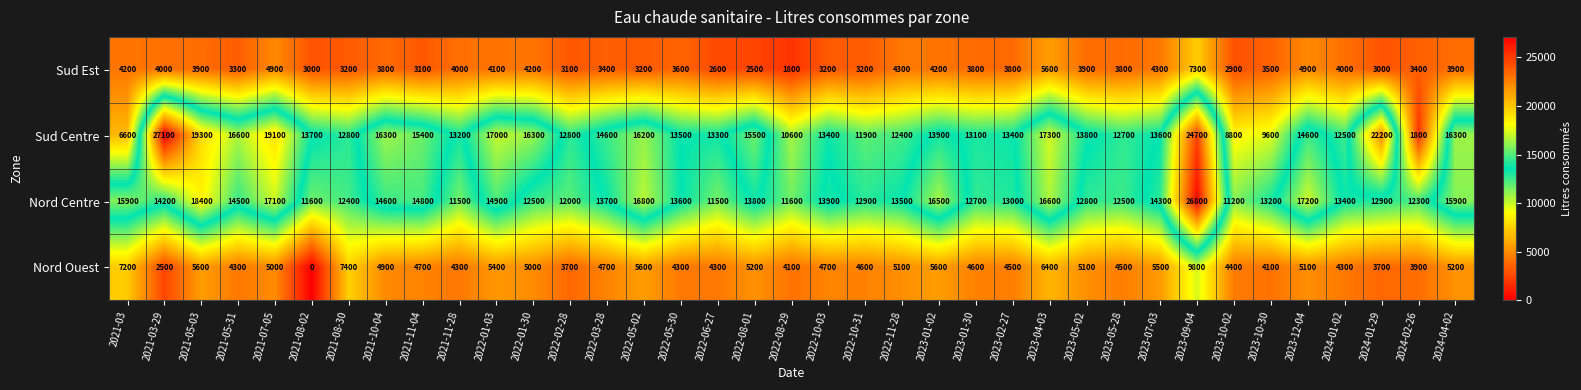

How many data points does each series have?

37